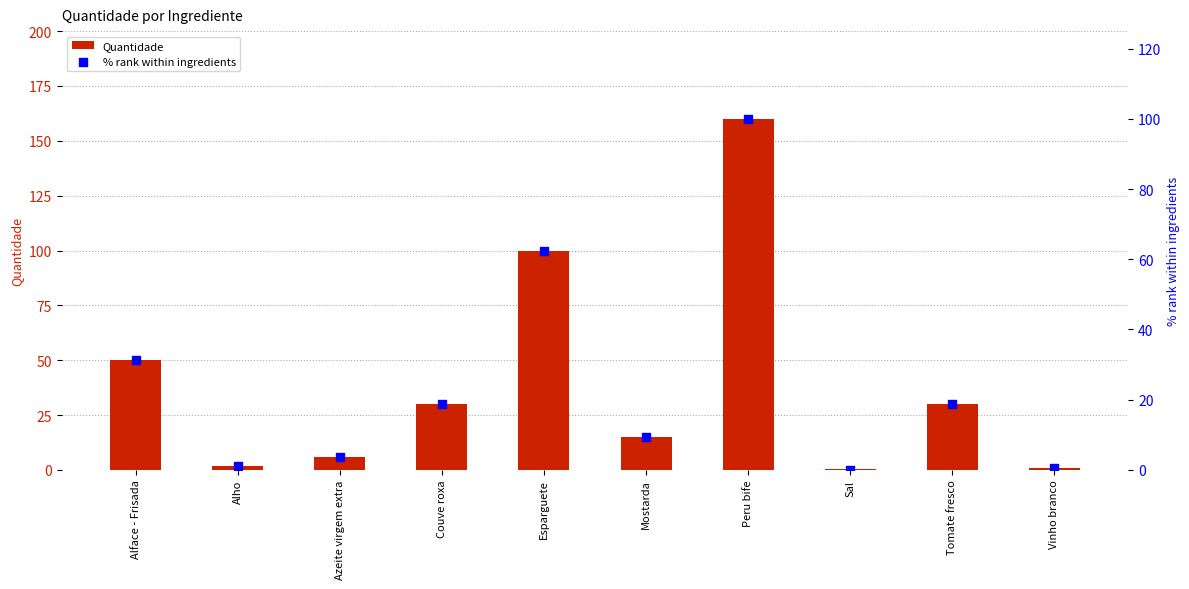

Is the value of % rank within ingredients at Vinho branco greater than the value of Quantidade at Vinho branco?

No